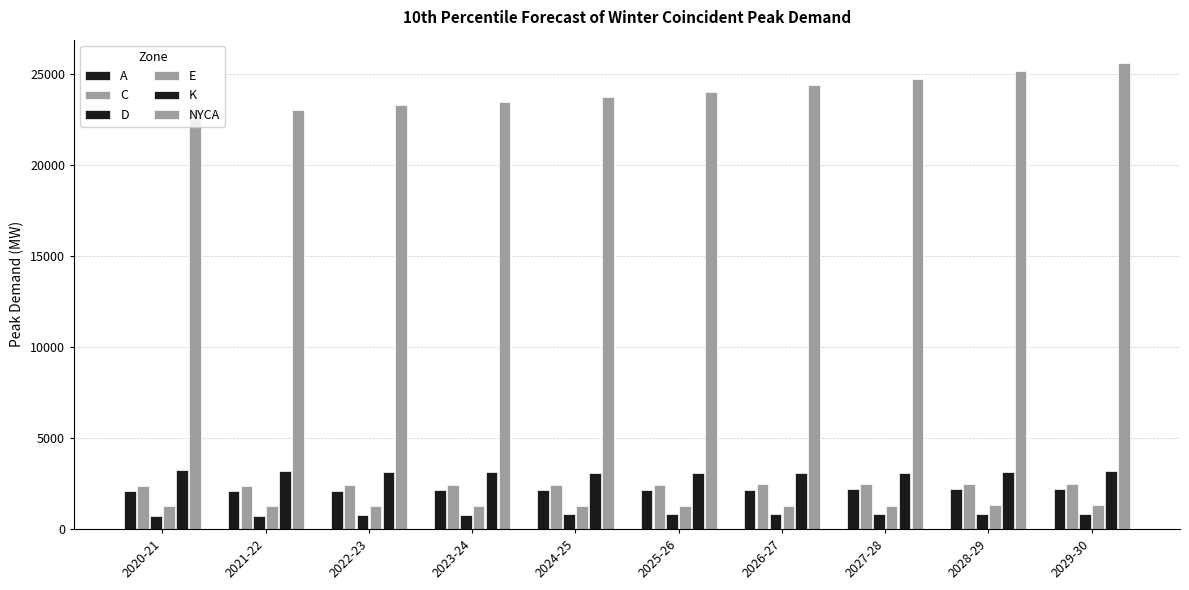

Reading left to right, extract all data points from this chart.

A: 2097	2099	2110	2120	2134	2148	2162	2176	2190	2206
C: 2378	2384	2399	2412	2426	2437	2447	2453	2458	2464
D: 707	737	763	787	808	822	832	838	841	845
E: 1253	1254	1258	1264	1271	1277	1284	1288	1294	1301
K: 3229	3184	3149	3111	3090	3077	3079	3097	3137	3182
NYCA: 22964	23035	23294	23461	23743	24037	24407	24744	25144	25608